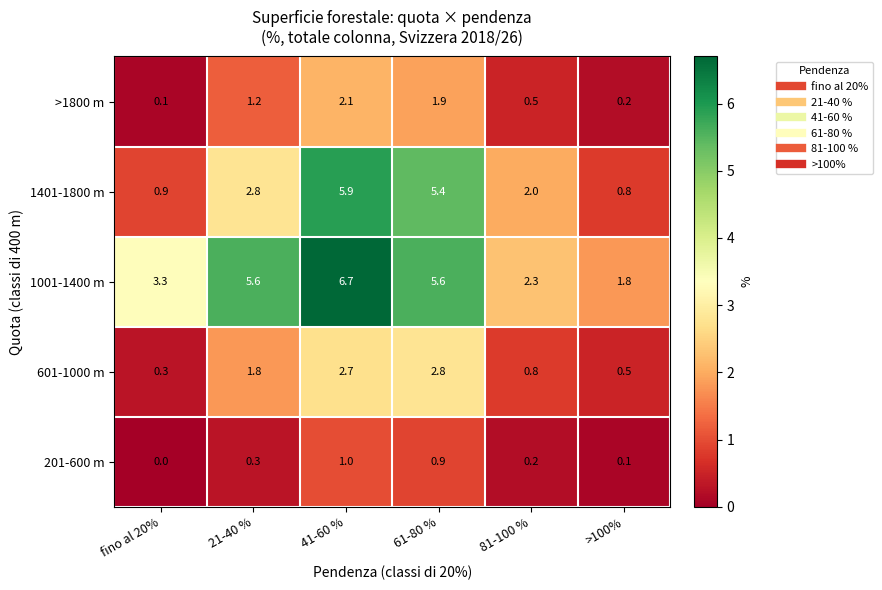

Which series has the largest range (max minus min)?

1401-1800 m